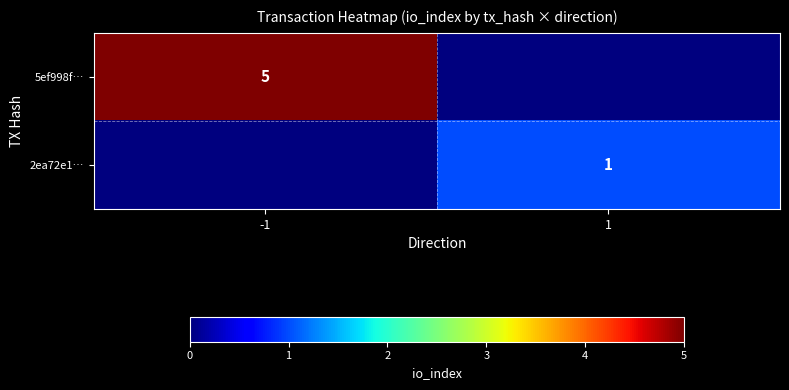

The 5ef998f… series shows 5 at -1. True or false?

True